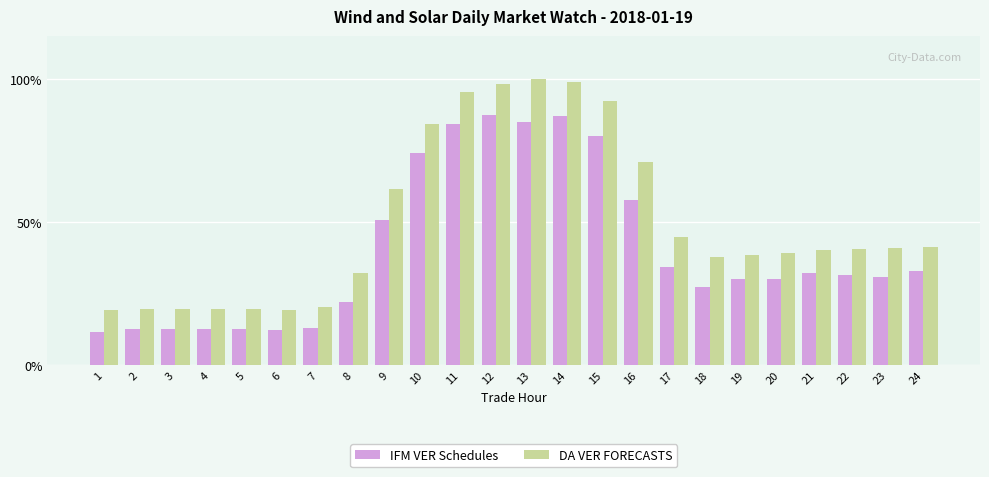

What is the value of the DA VER FORECASTS bar at the 13th from the left?

100.0